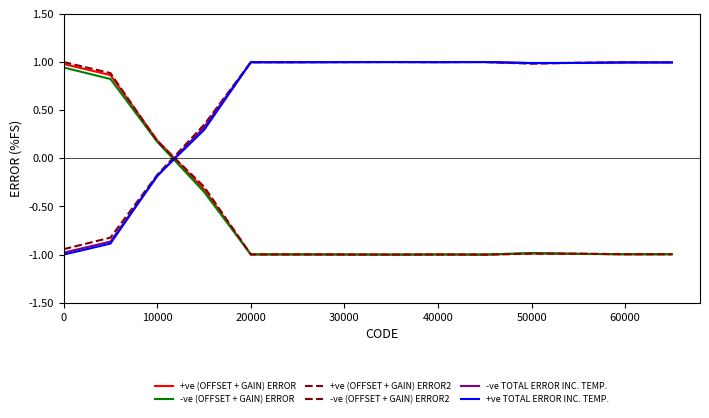

True or false: -ve (OFFSET + GAIN) ERROR2 and +ve (OFFSET + GAIN) ERROR2 cross at least once.

True